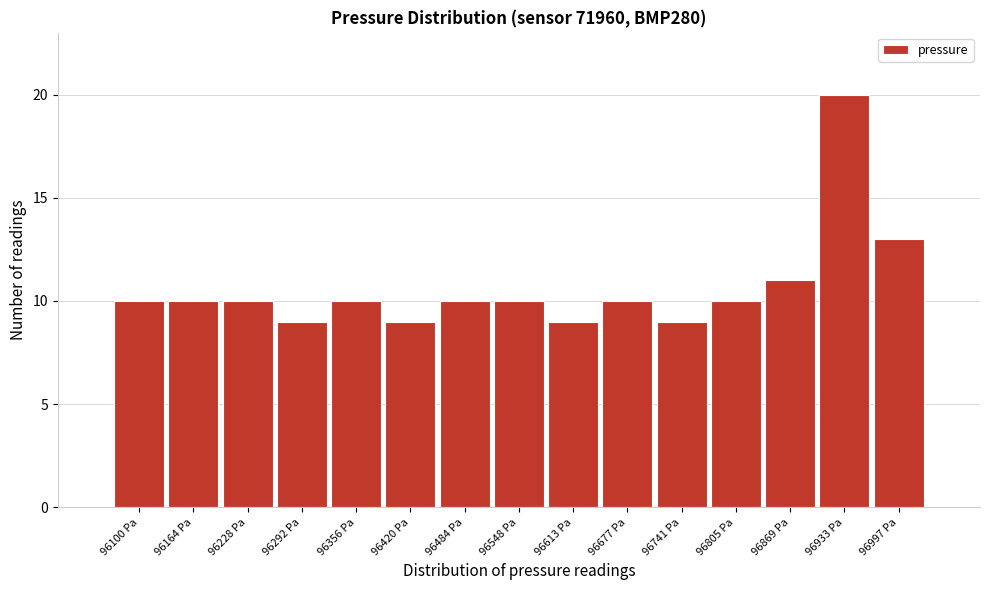

Reading left to right, list every bar in this chart as the range it spans on the x-axis followed by its height. Neither the bar edges nor the heights are printed on the chart, so give them approximately, as read against the axes.

96070 to 96130: 10
96130 to 96200: 10
96200 to 96260: 10
96260 to 96320: 9
96320 to 96390: 10
96390 to 96450: 9
96450 to 96520: 10
96520 to 96580: 10
96580 to 96640: 9
96640 to 96710: 10
96710 to 96770: 9
96770 to 96840: 10
96840 to 96900: 11
96900 to 96960: 20
96960 to 97030: 13